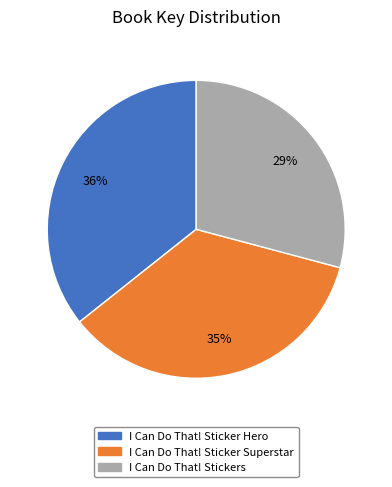

Is there any slice that represents more than half of the pie?

No